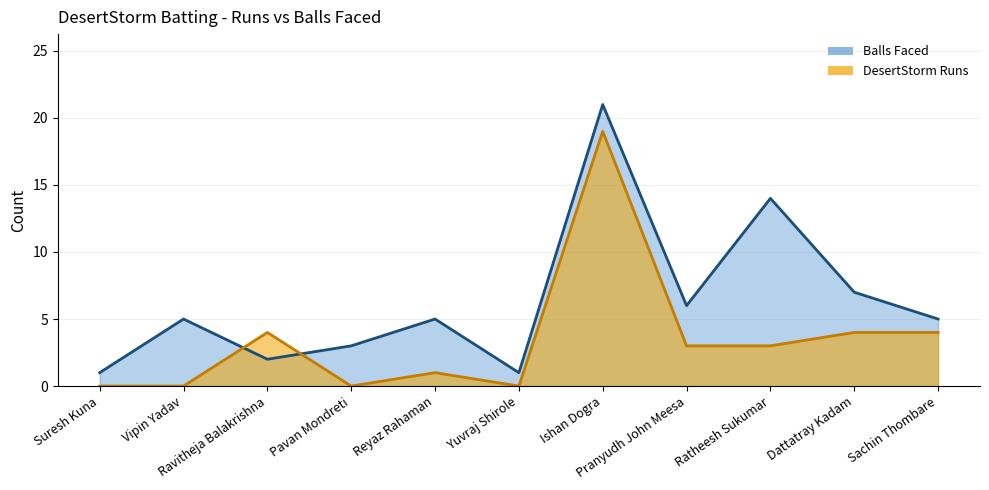

Which series ends up on top after the final intersection of DesertStorm Runs and Balls Faced?

Balls Faced